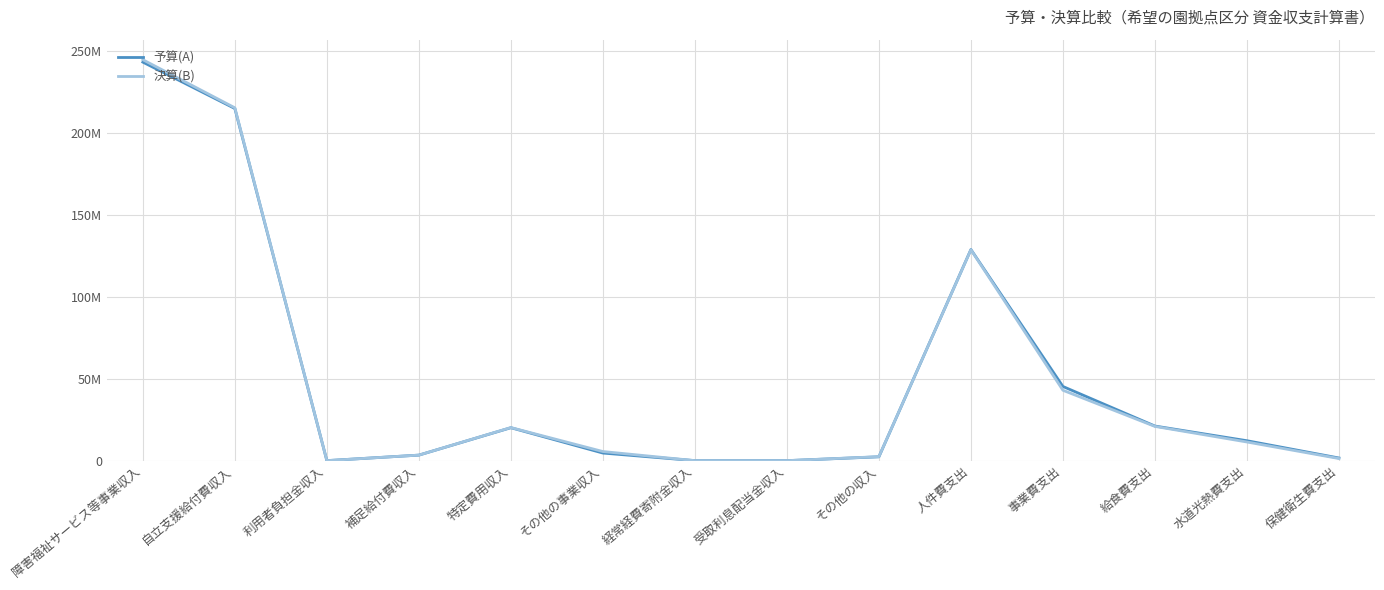

At 事業費支出, list the series in order from smallest to largest.

決算(B), 予算(A)